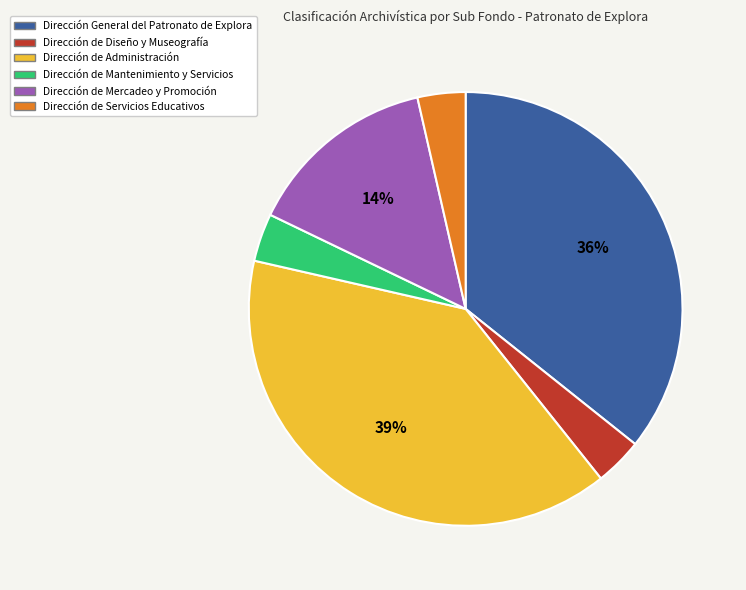

Between Dirección General del Patronato de Explora and Dirección de Mercadeo y Promoción, which is larger?

Dirección General del Patronato de Explora